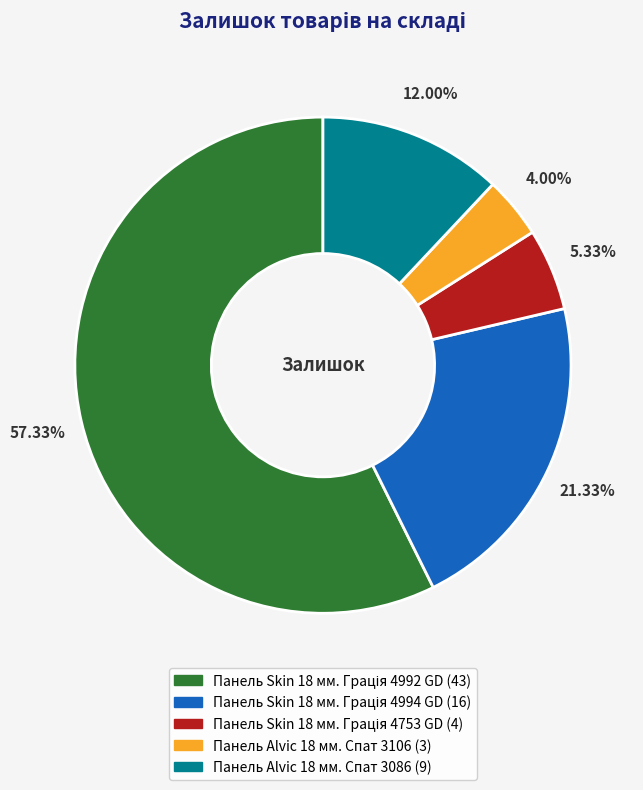

Does any single category account for the majority?

Yes